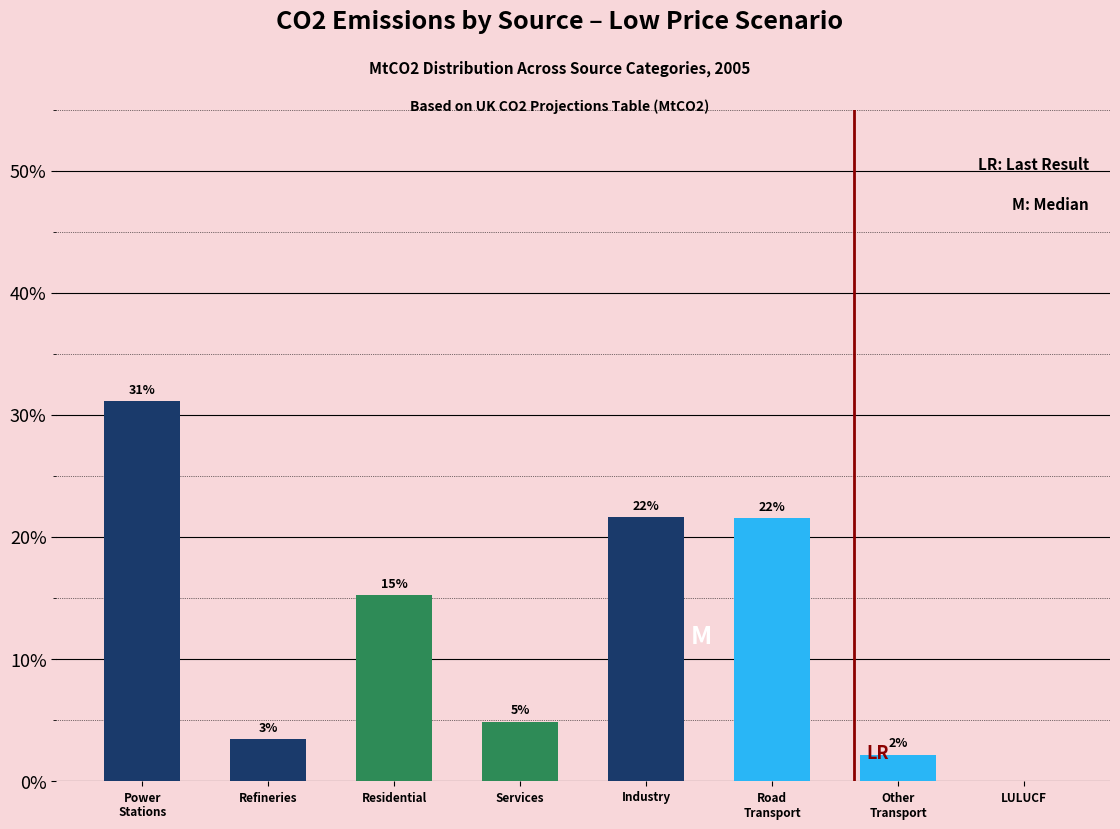

Are the bars horizontal?

No